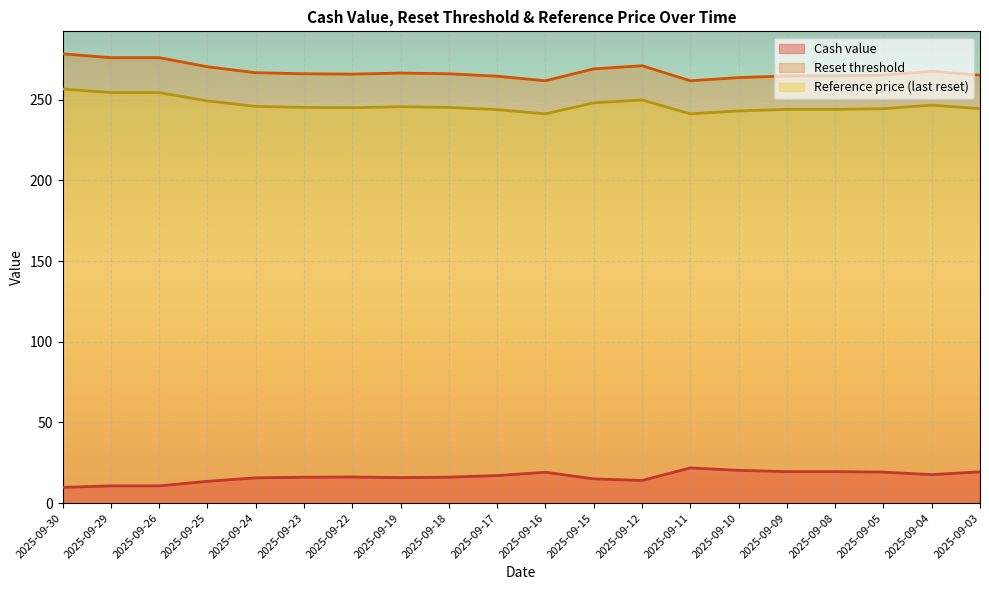

True or false: Cash value has more than 2 interior local peaks.

True